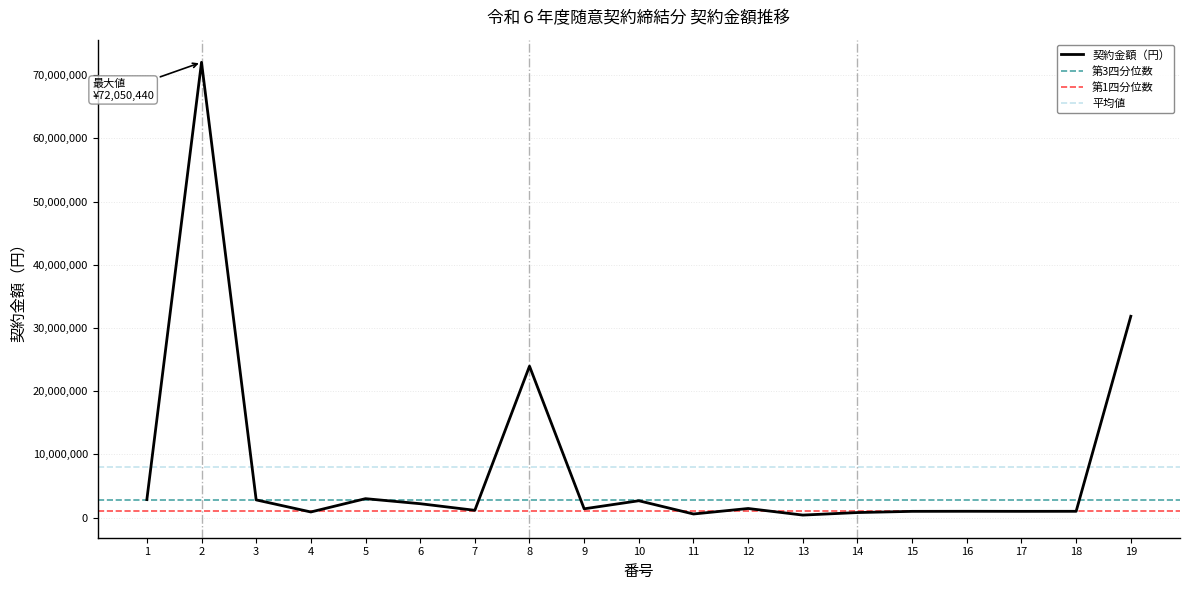

Count the number of values greater than 1393524.

9